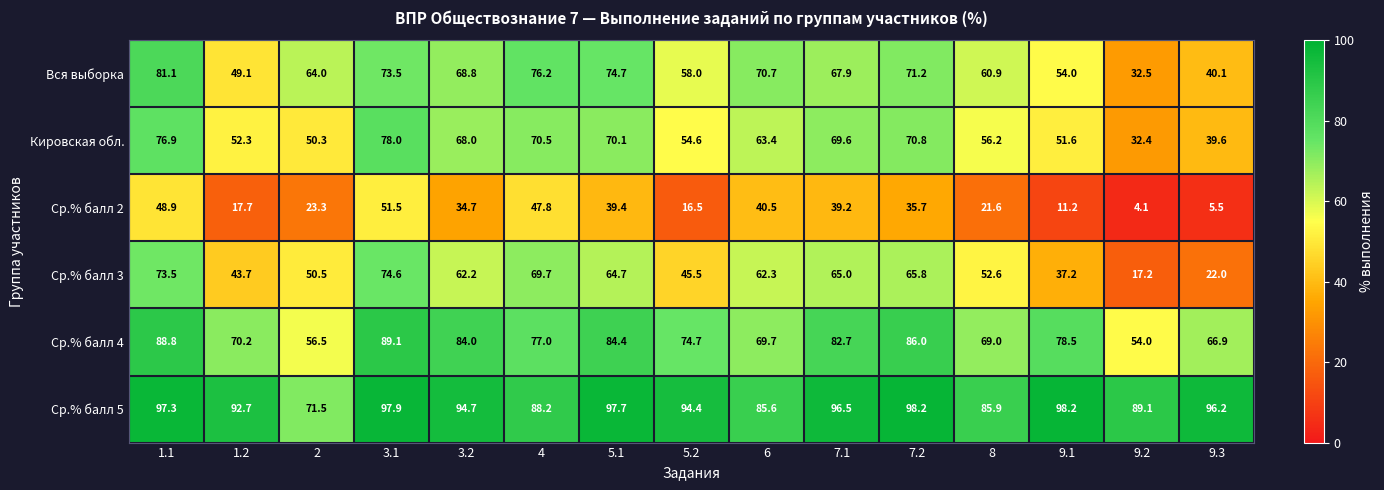

At 3.1, list the series in order from largest to smallest.

Ср.% балл 5, Ср.% балл 4, Кировская обл., Ср.% балл 3, Вся выборка, Ср.% балл 2